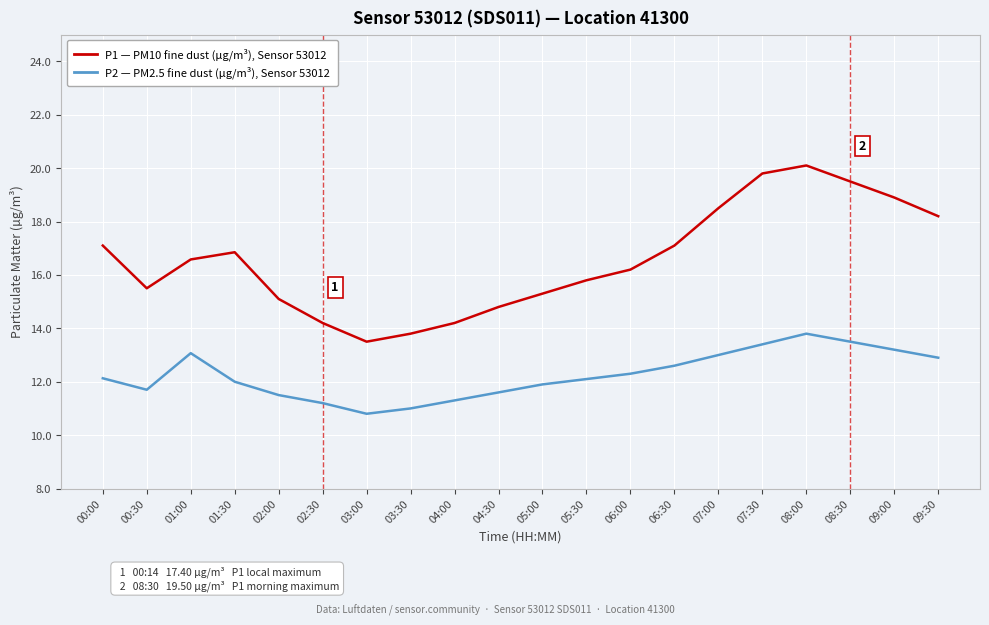

What is the difference between the highest and lowest values at 07:00?

5.5